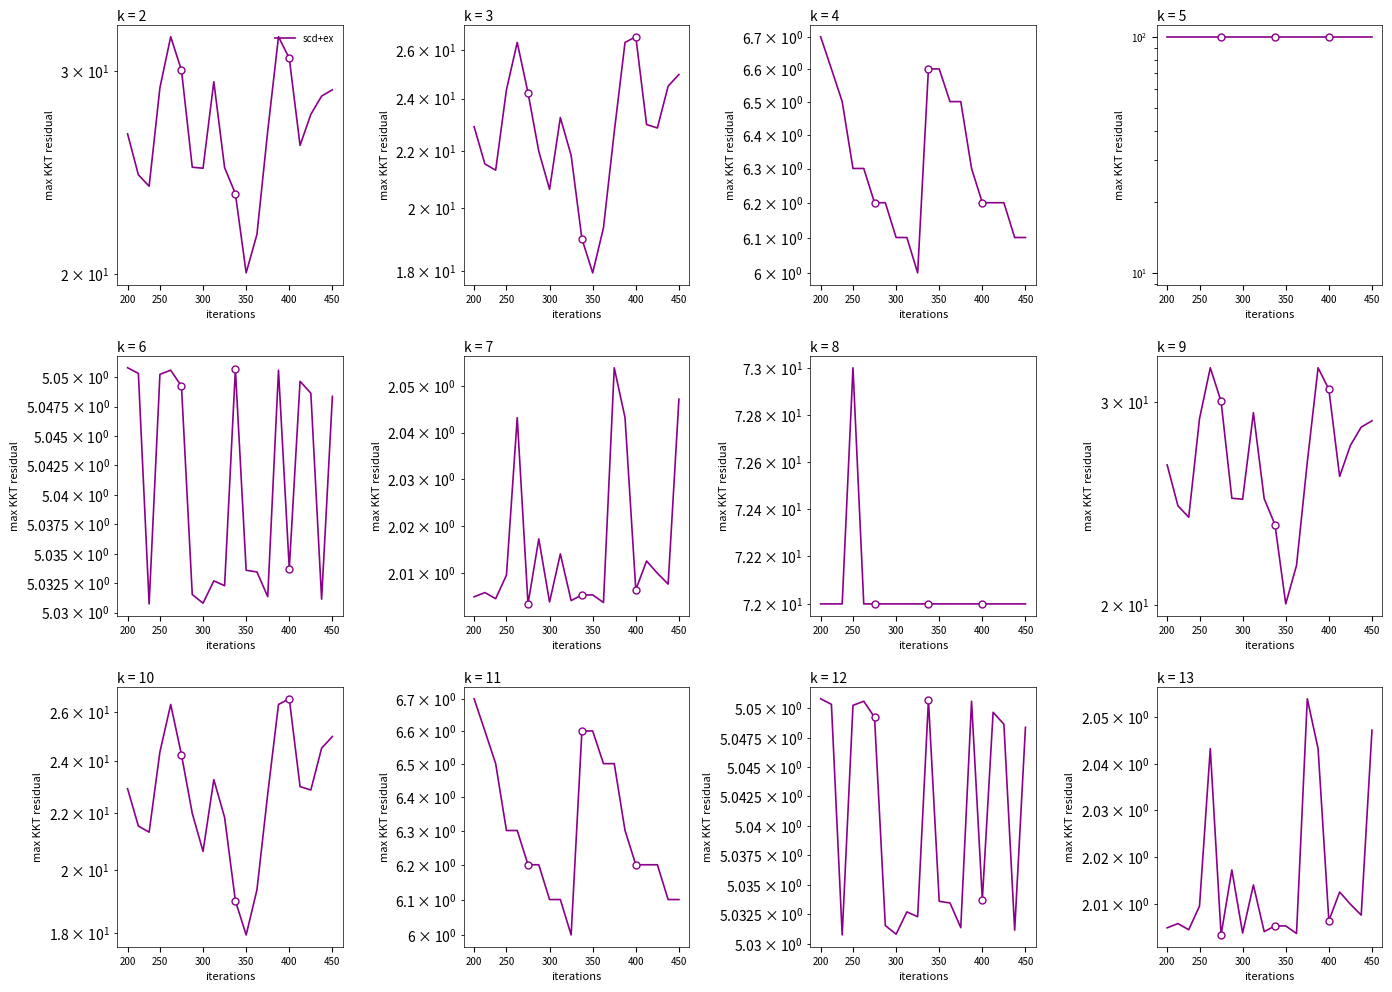

The chart shows a value of 2.0 at 300. True or false?

True